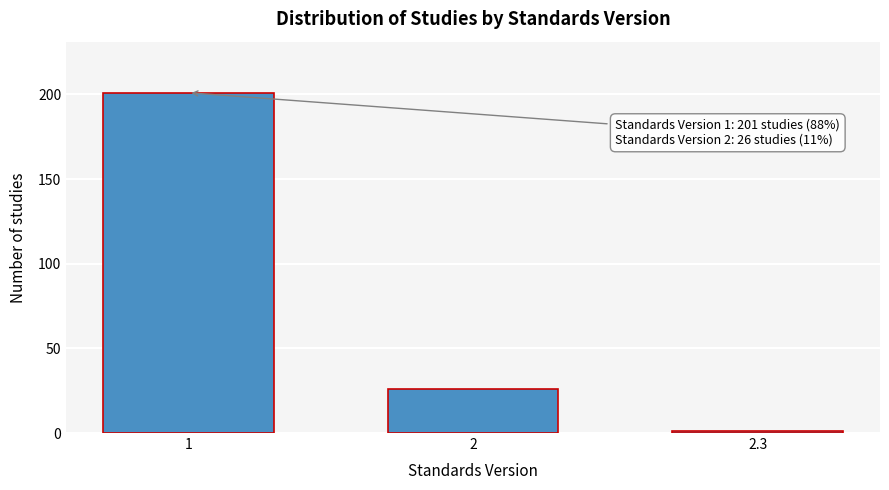

Reading left to right, extract all data points from this chart.

201	26	1